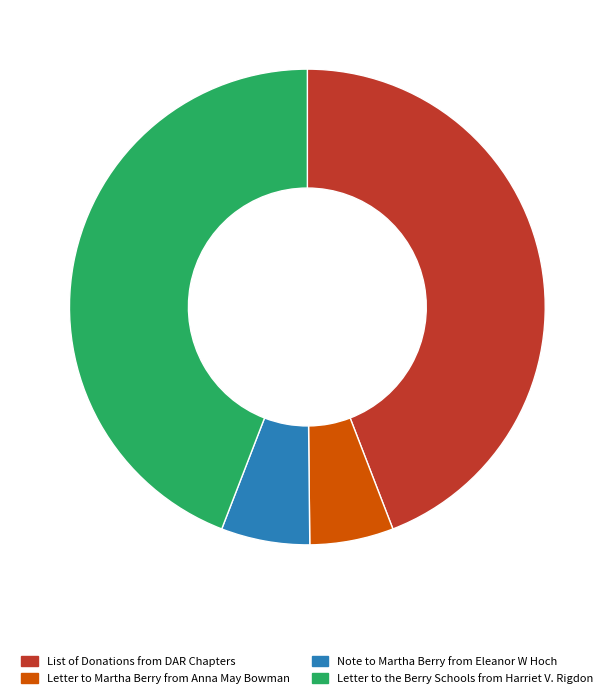

Approximately how many times larger is the value at Note to Martha Berry from Eleanor W Hoch compared to Letter to Martha Berry from Anna May Bowman?

1.1